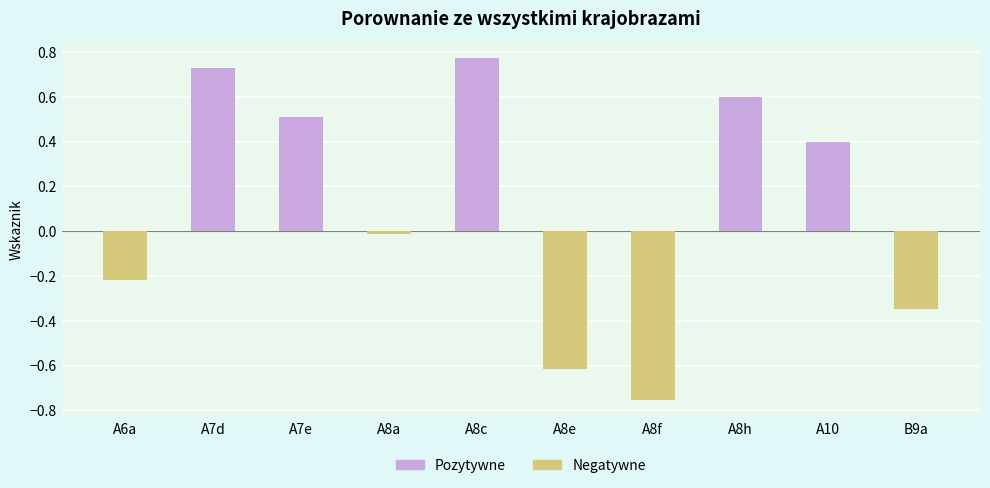

Which has a higher value, A8c or A8h?

A8c